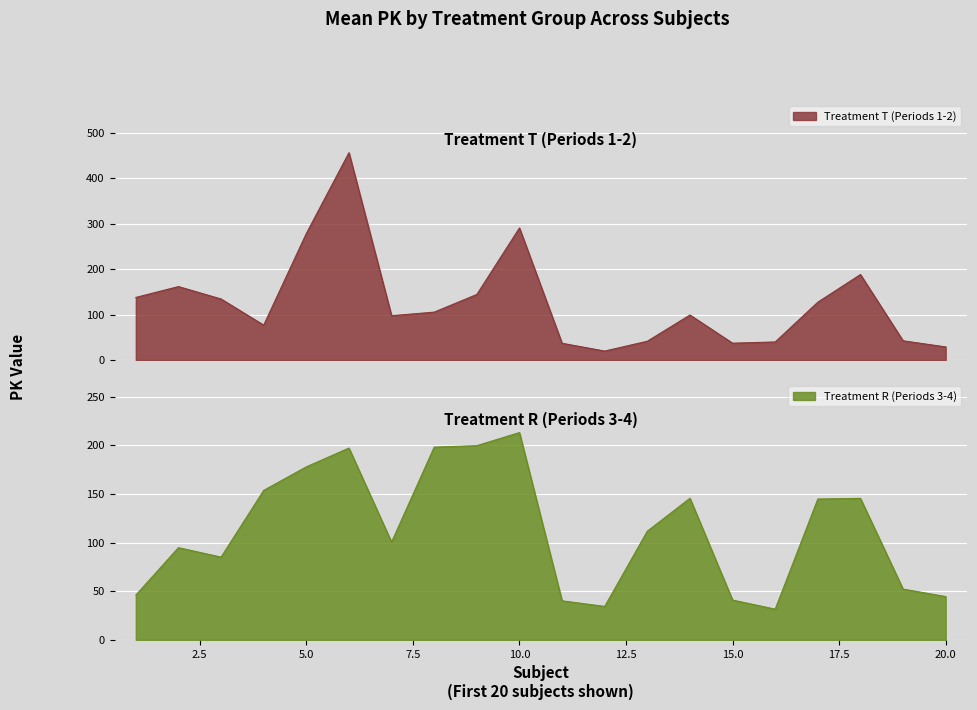

Which series has the largest total across all categories?

T